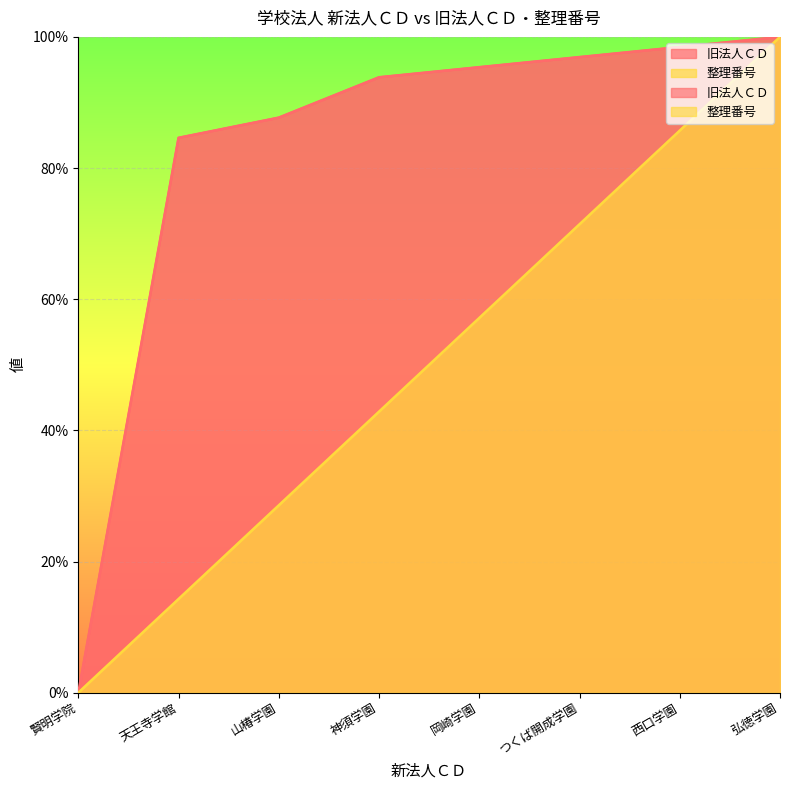

What is the sum of all 整理番号 values?

400.0